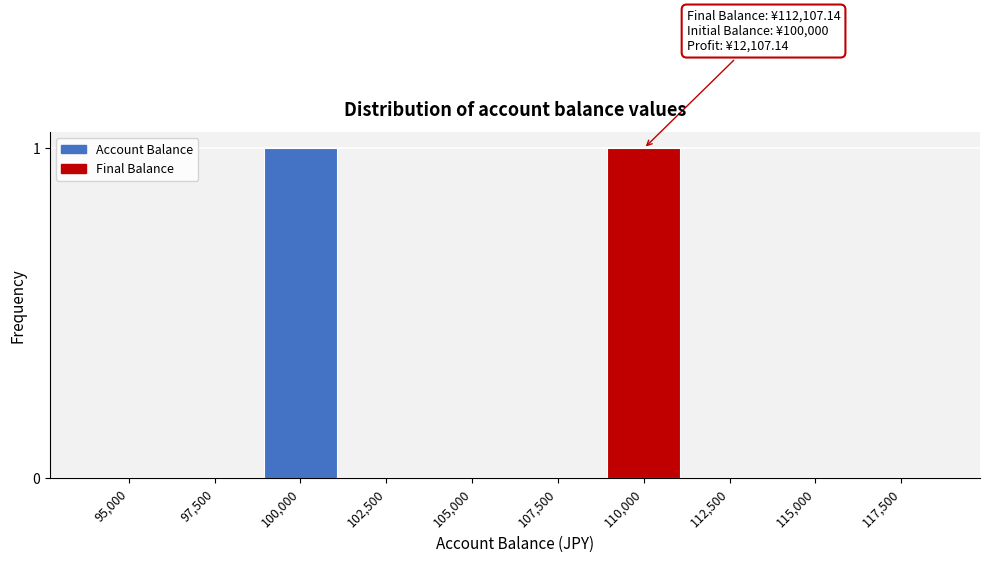

Reading right to left, list all the values displayed in this chart.

117,500=0	115,000=0	112,500=0	110,000=1	107,500=0	105,000=0	102,500=0	100,000=1	97,500=0	95,000=0